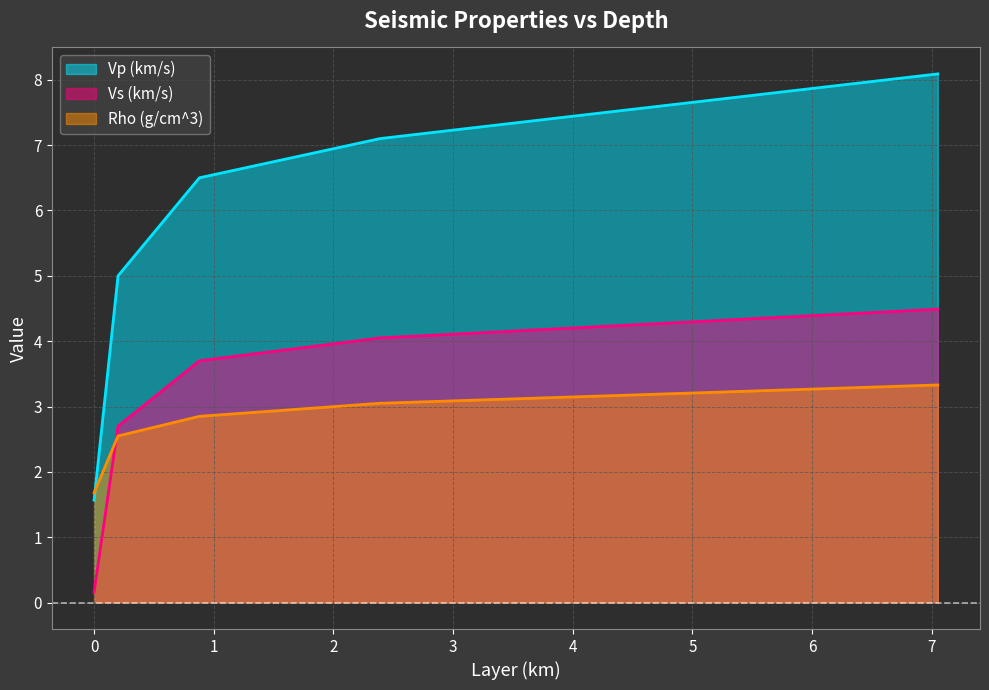

Which series changed the most between 2.39 and 7.05?

Vp (km/s)